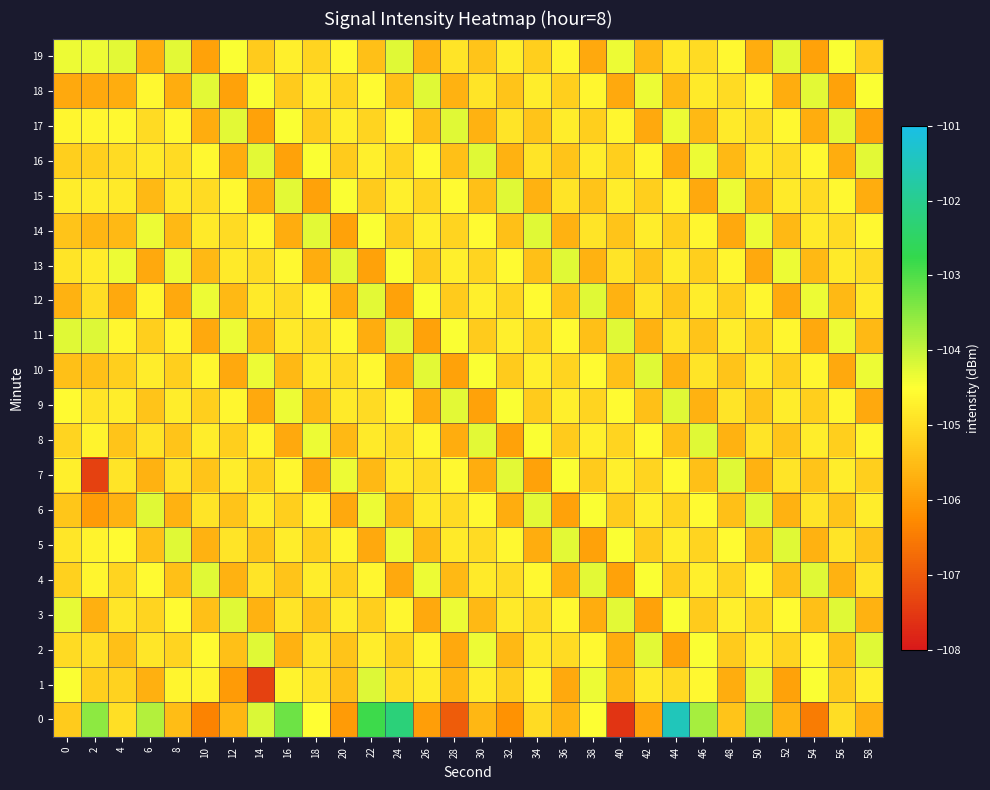

Between 30 and 48, which series saw the biggest shift?

7